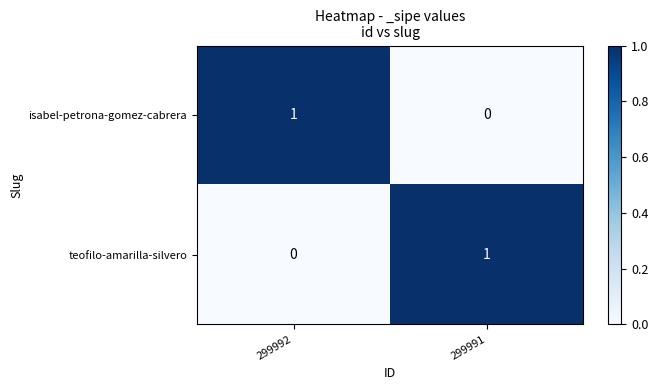

Where is isabel-petrona-gomez-cabrera nearest to the value 0?

299991